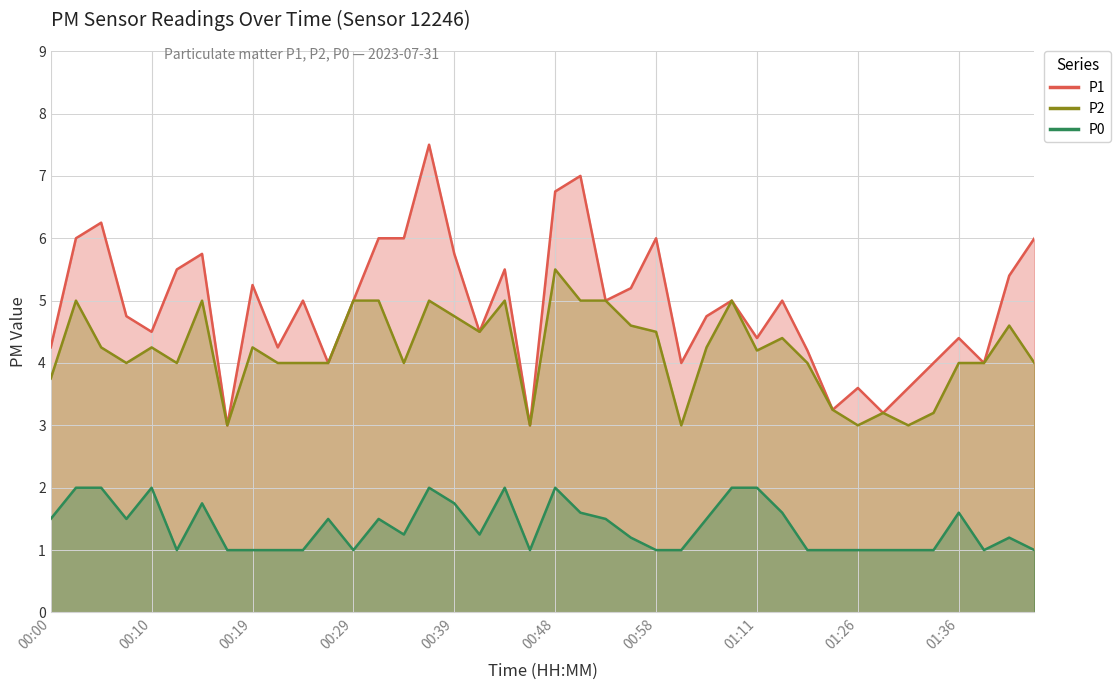

Which label corresponds to the smallest value in the chart?

00:12